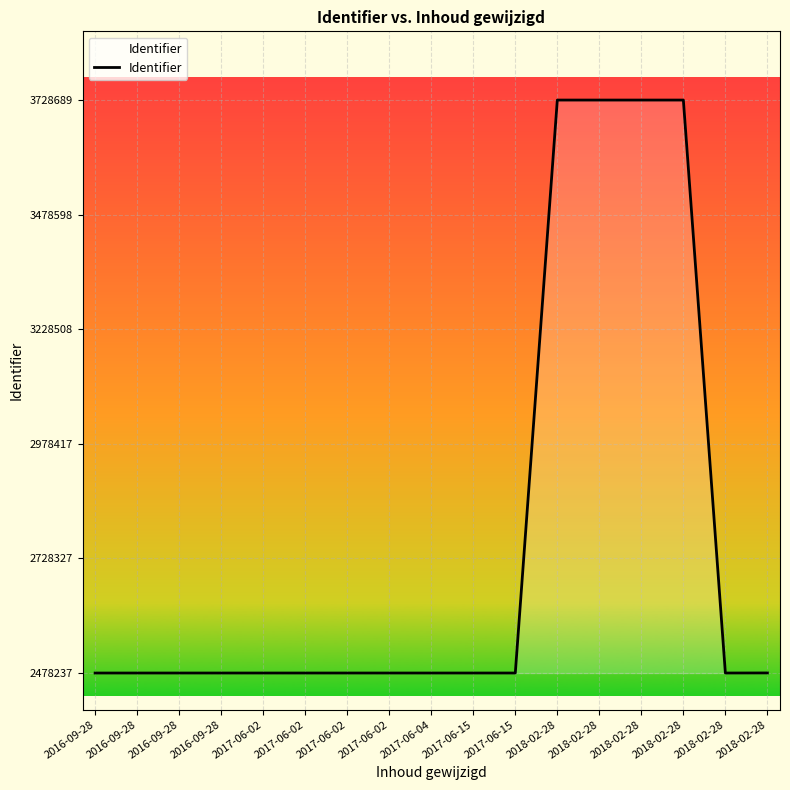

What is the average value?

2772475